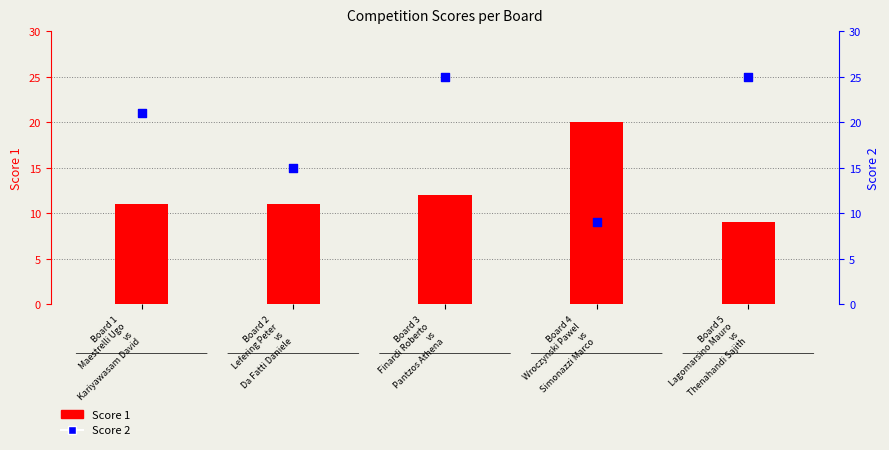

Which series contains the lowest Y value?

Score 1